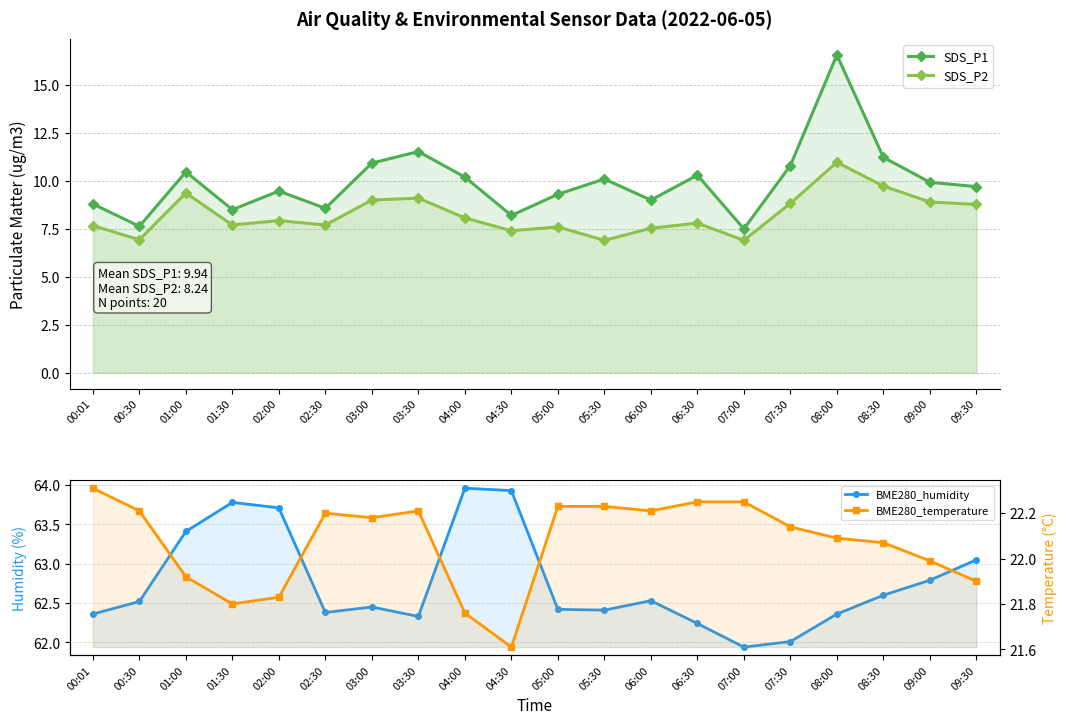

Count the number of data series in this chart.

4